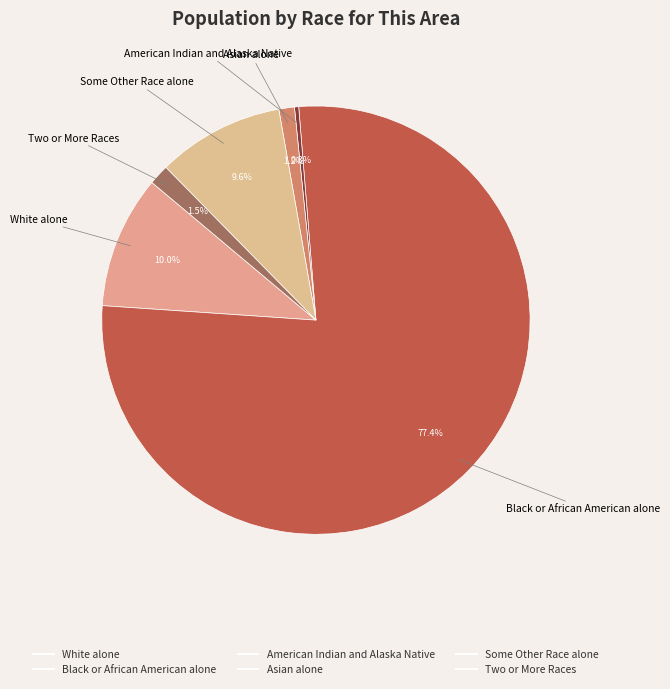

Which slice represents more than half of the pie?

Black or African American alone